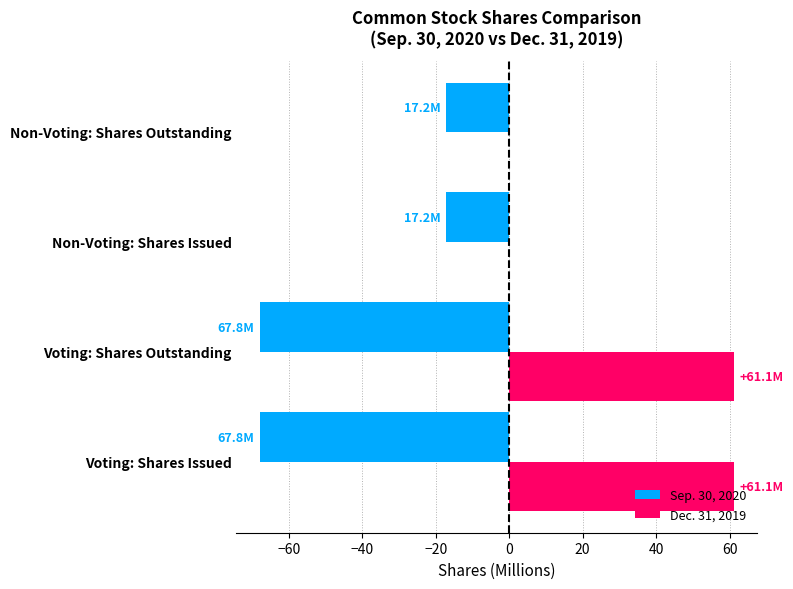

What is the maximum value shown in the chart?

61.1